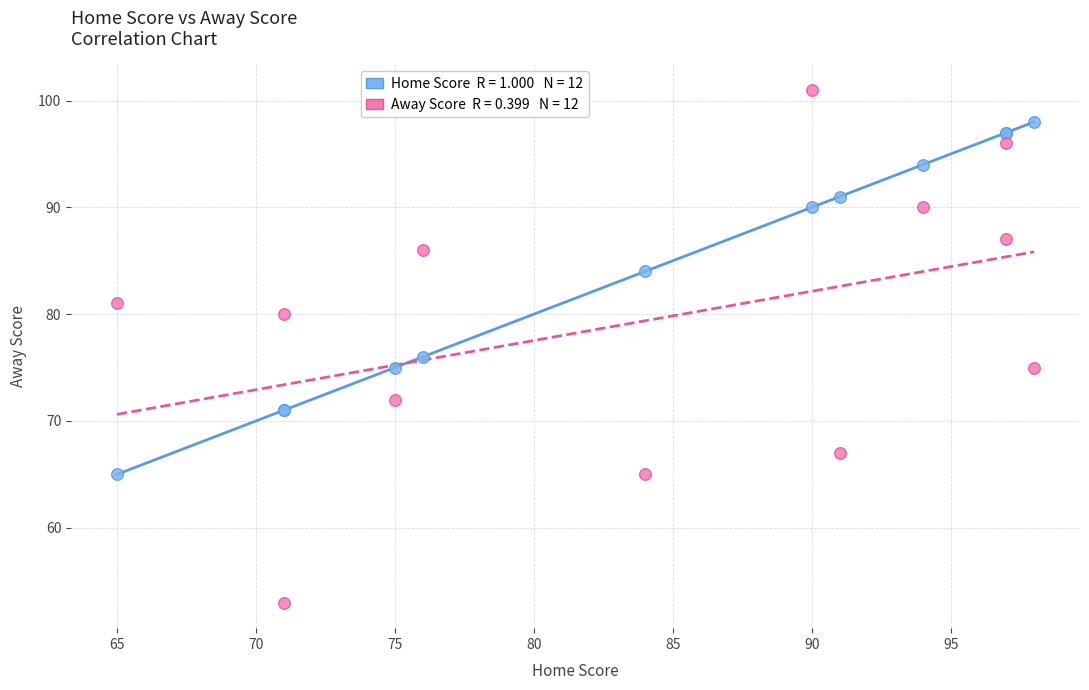

Across all series, what Y value is closest to 77?

76